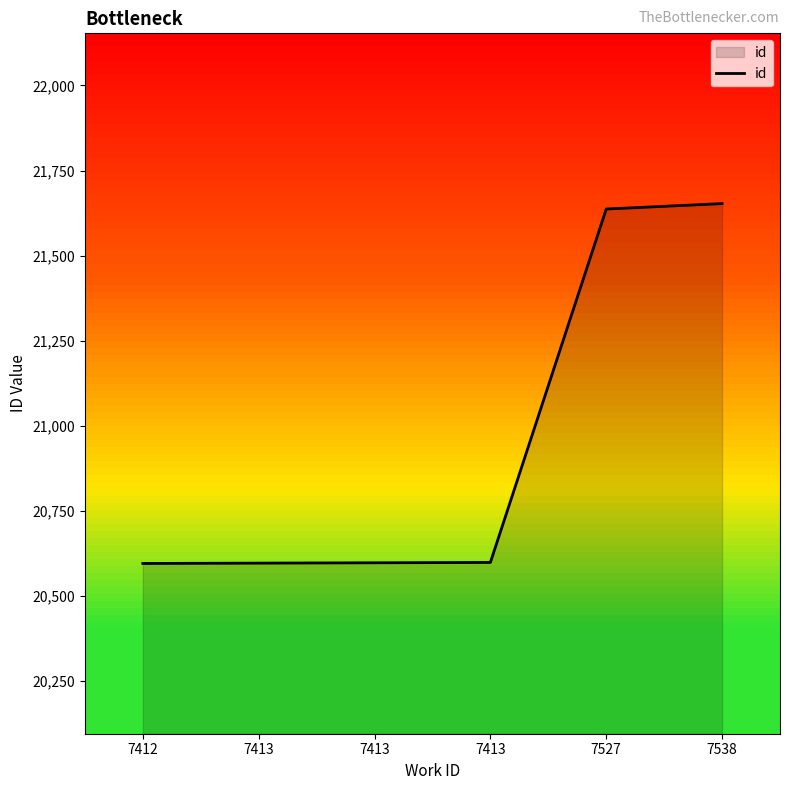

How many lines are shown in the chart?

1